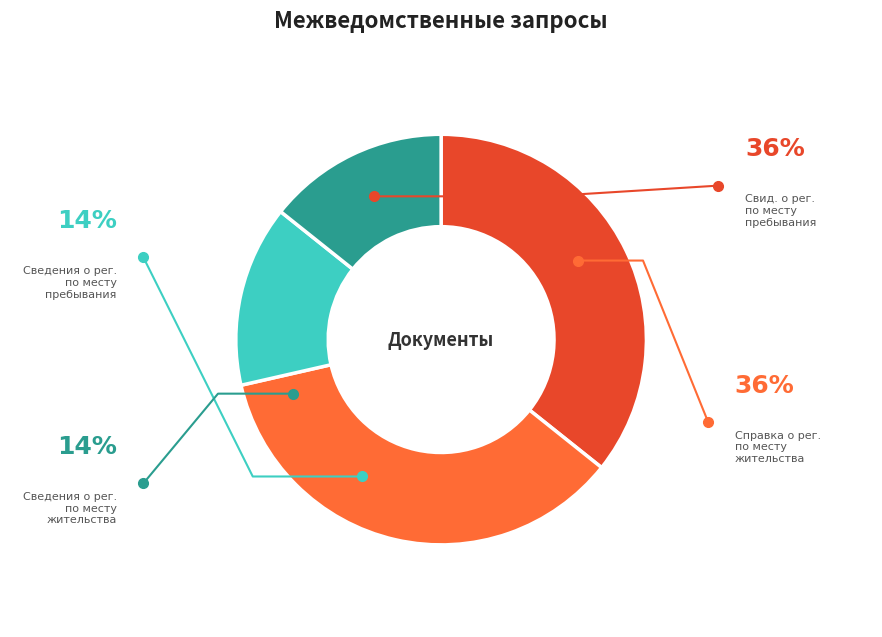

Approximately how many times larger is the value at Свидетельство о регистрации по месту пребывания compared to Сведения о регистрации по месту пребывания?

2.5